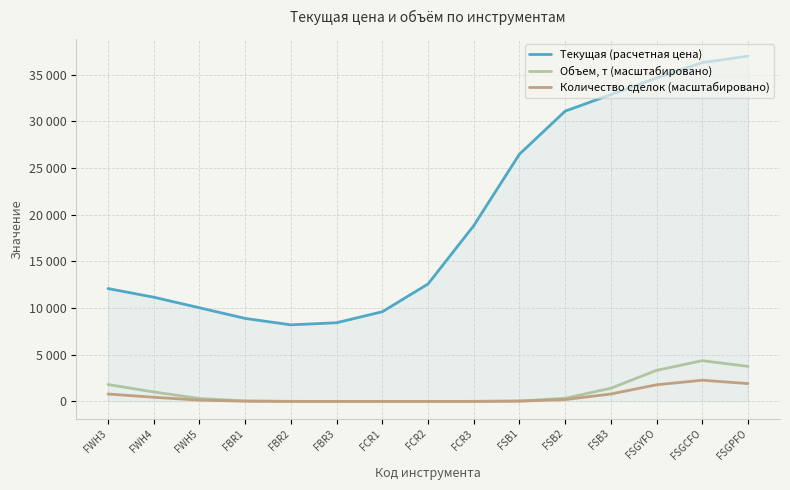

At which label is Текущая (расчетная цена) closest to 22584?

FCR3